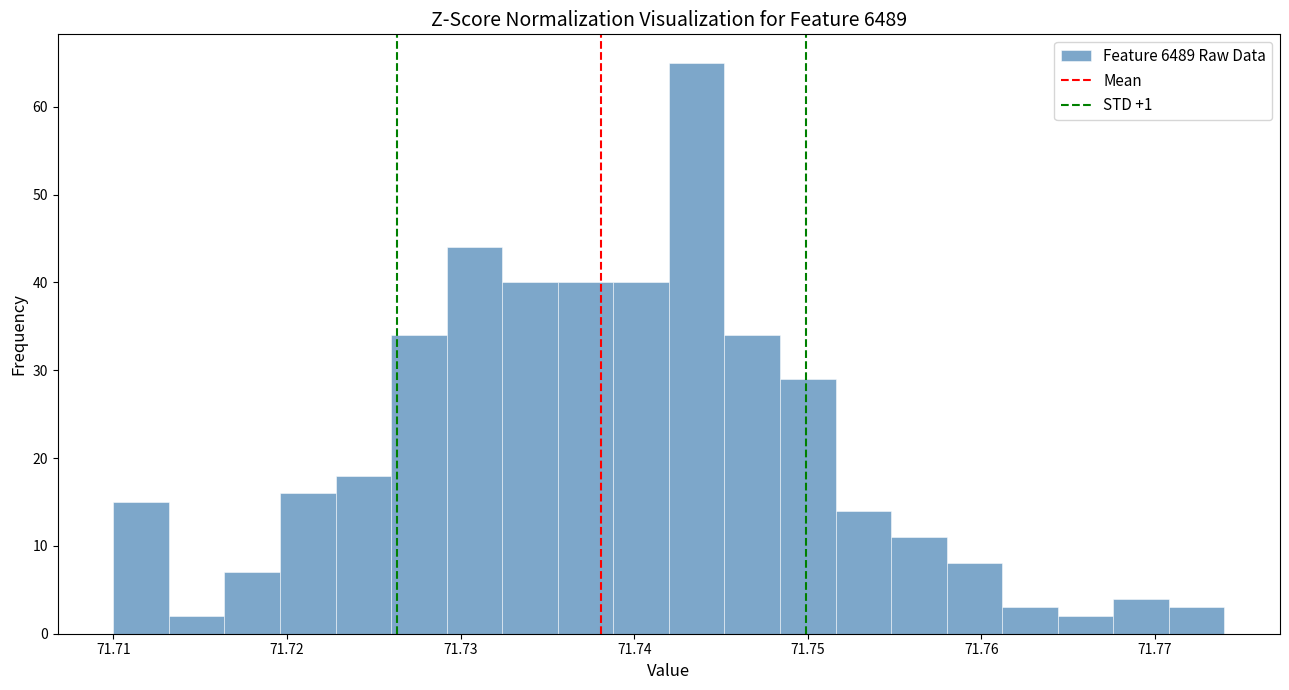

Around what value on the x-axis is the tallest bar? Give the approximate position of its centre, as read against the axis.

71.744